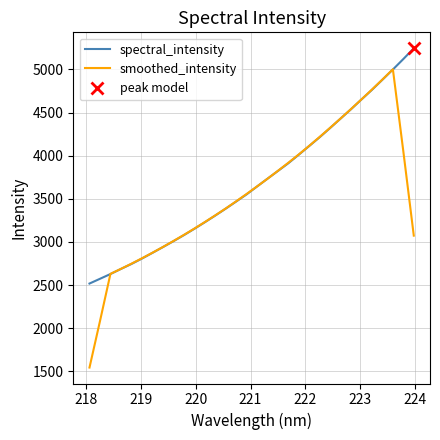

What is the highest value of the smoothed_intensity series?

5001.6